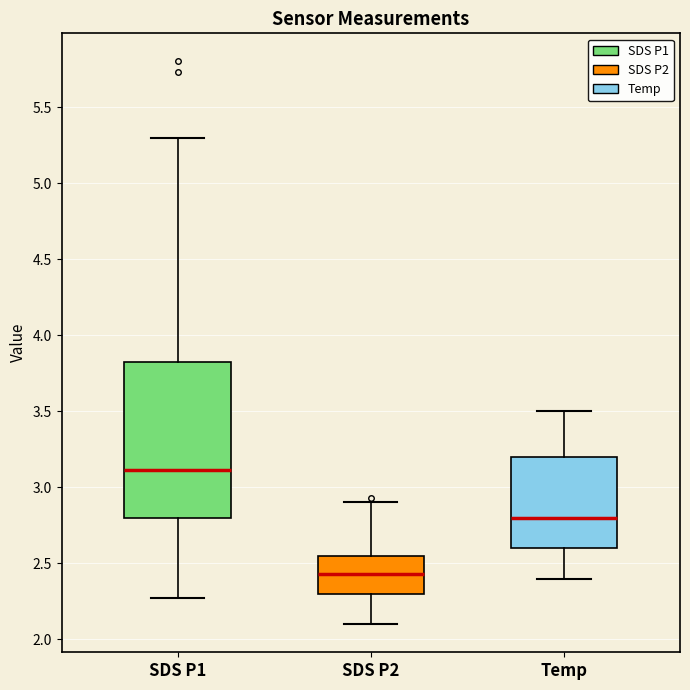

Which box's median line is the highest?

SDS P1